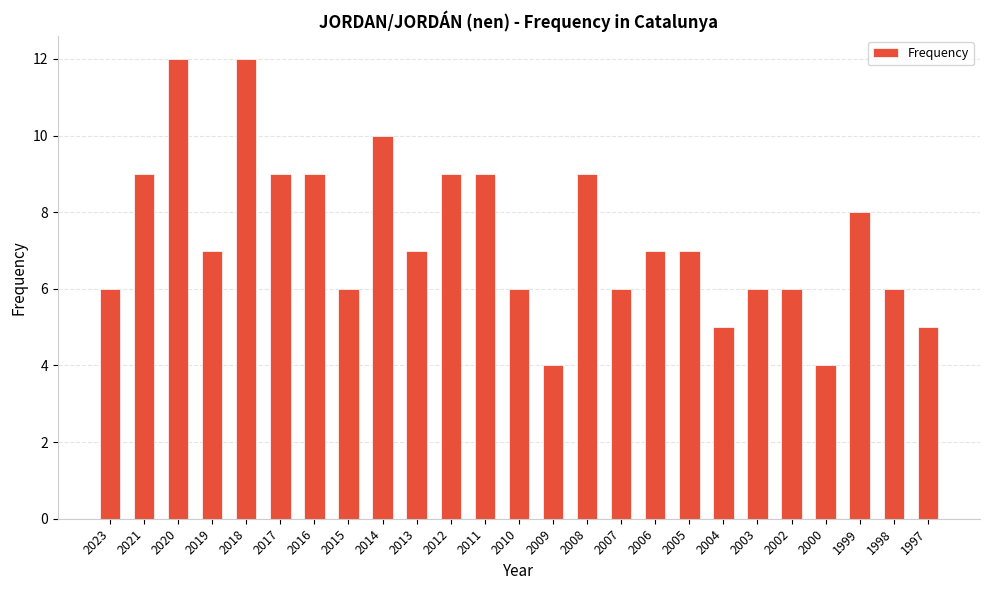

What is the value of the 6th bar from the left?

9